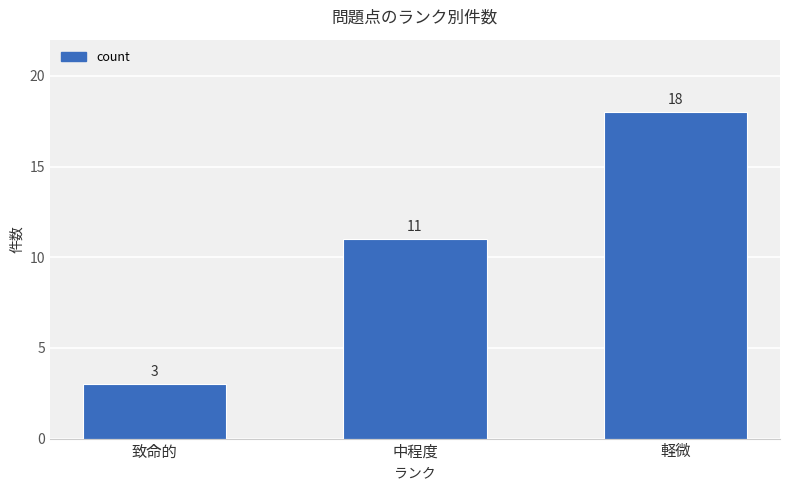

How many bars are there in total?

3